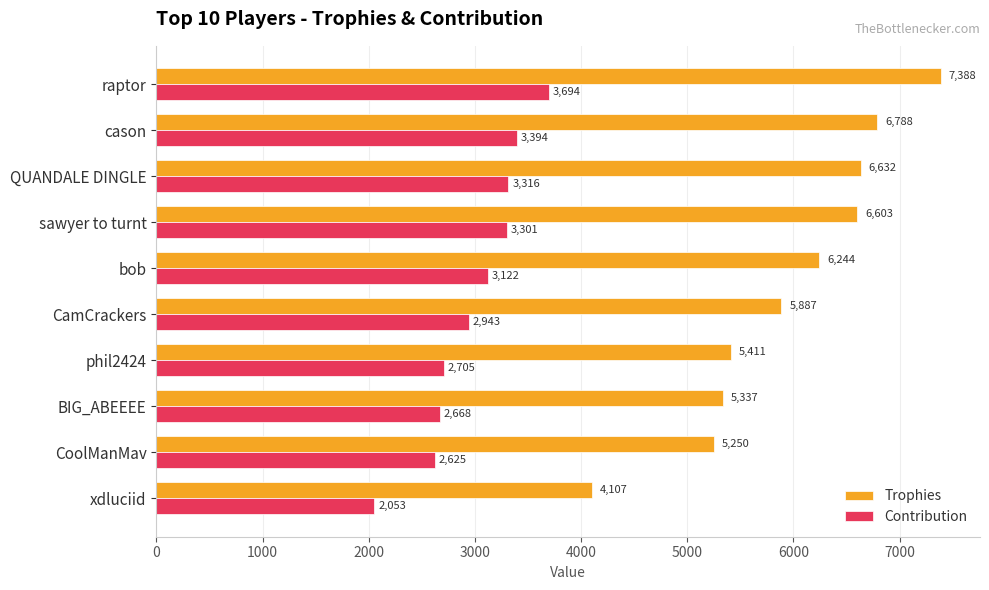

How many data points does each series have?

10